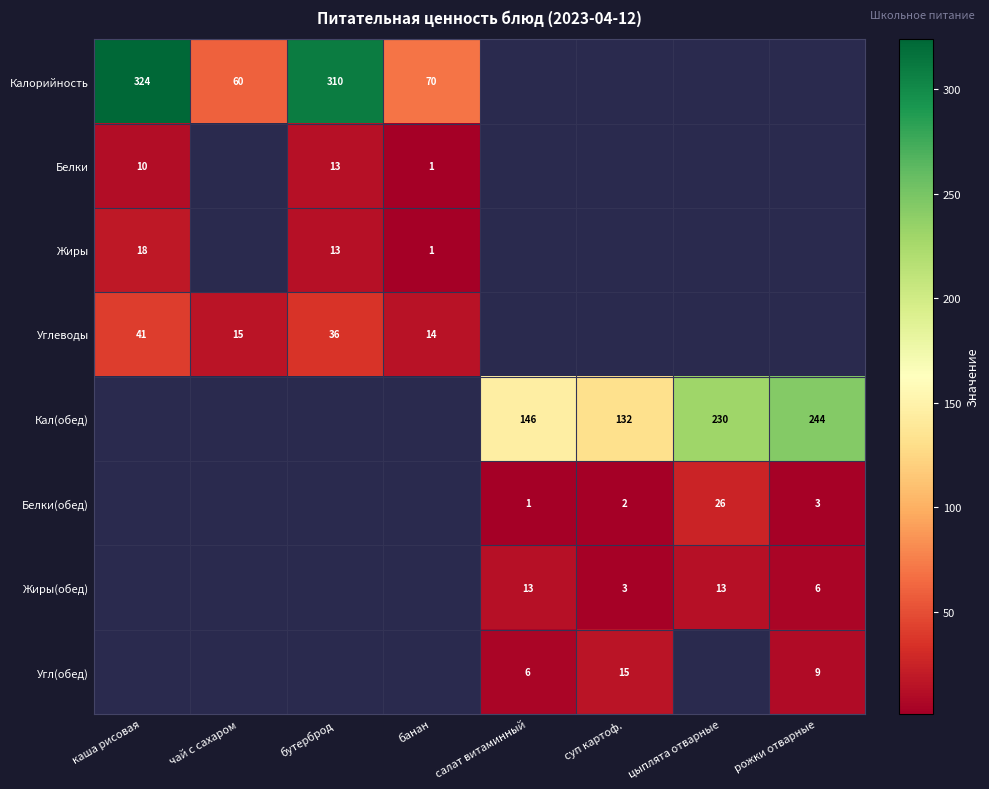

True or false: Жиры has a value of 13 at бутерброд.

True